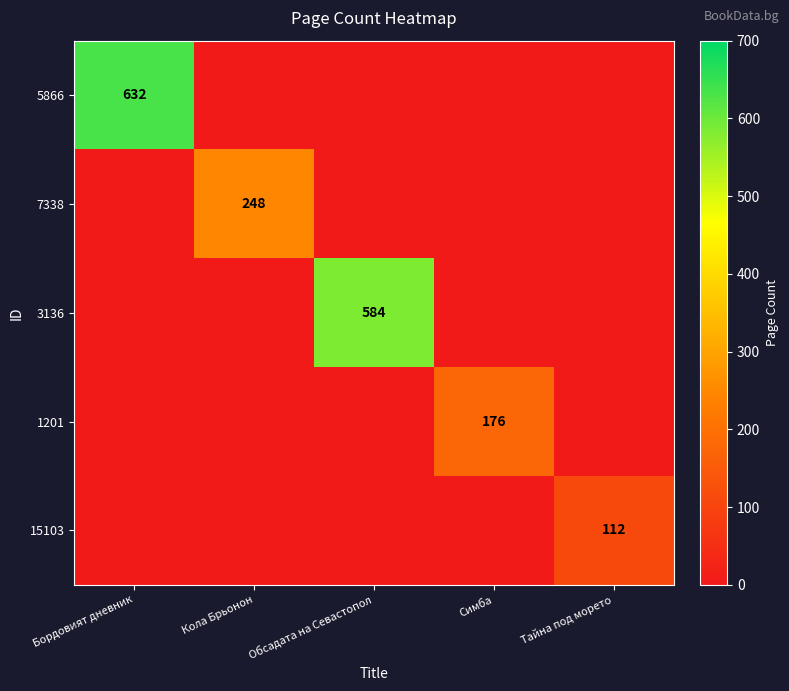

At how many categories does at least one series exceed 455?

2